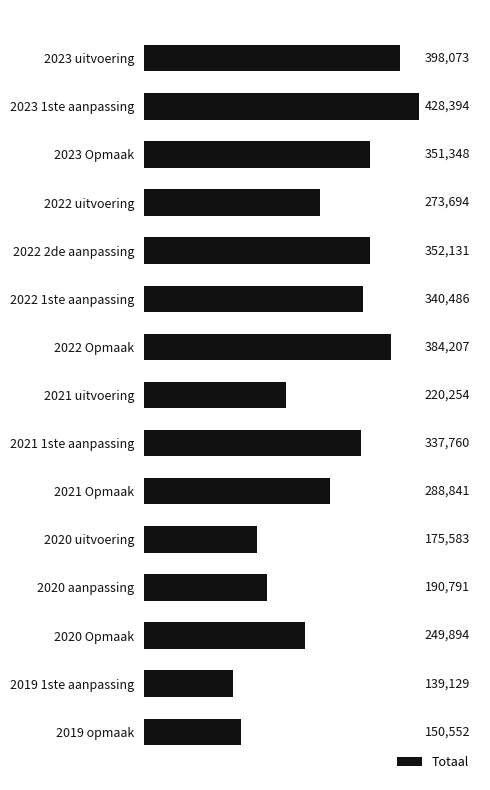

How many values are below 288841?

7